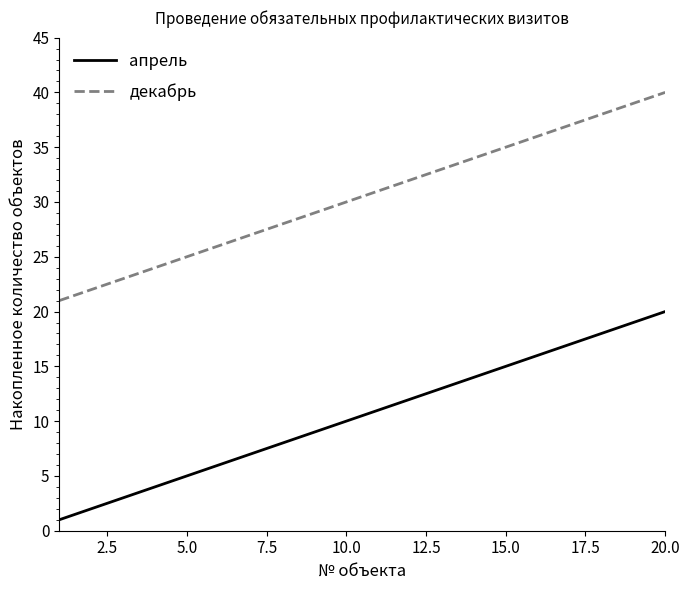

What is the difference between the maximum and minimum values in the декабрь series?

19